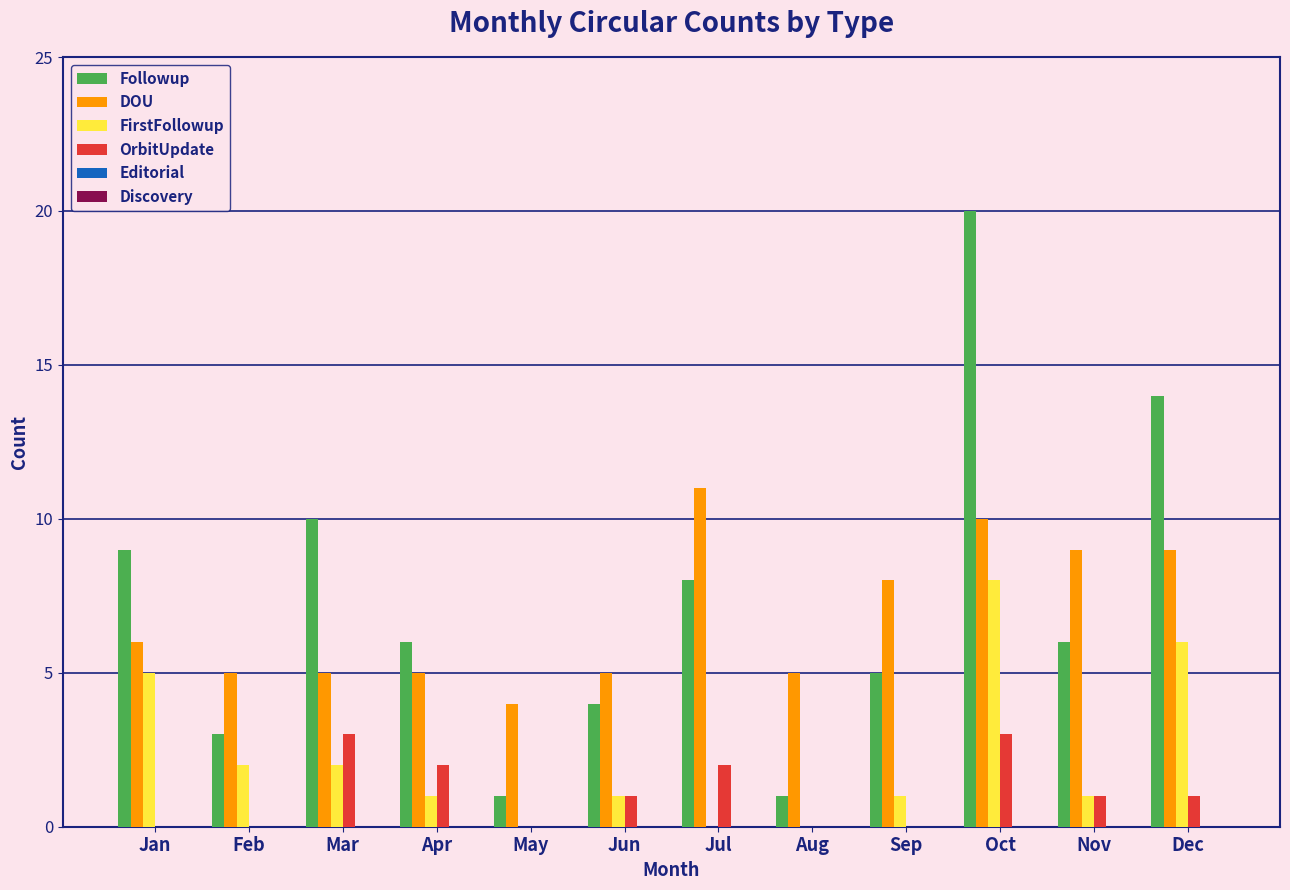

Does the chart contain stacked bars?

No